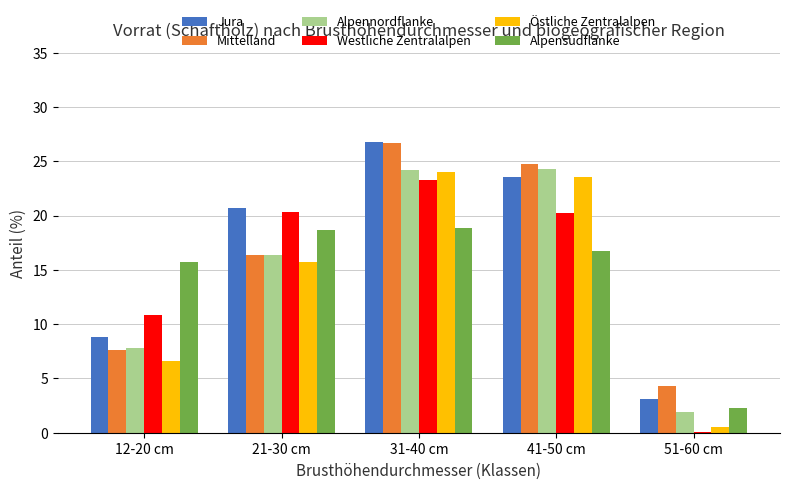

At which category is the sum across all series the highest?

31-40 cm